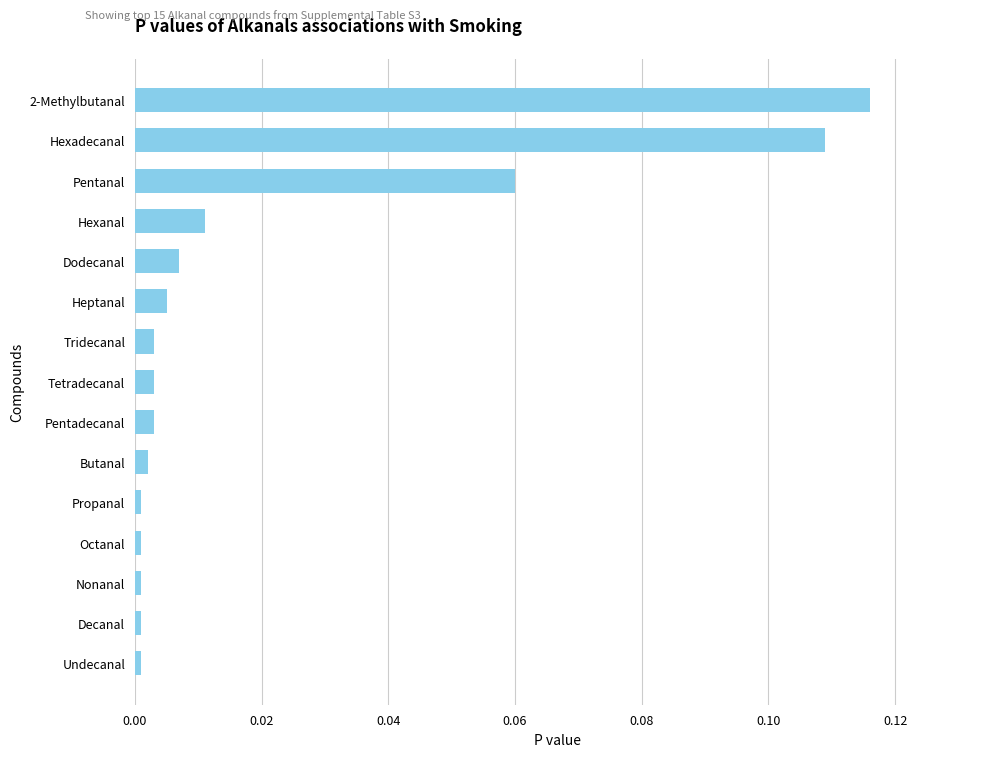

The value at Propanal is 0.0. True or false?

True